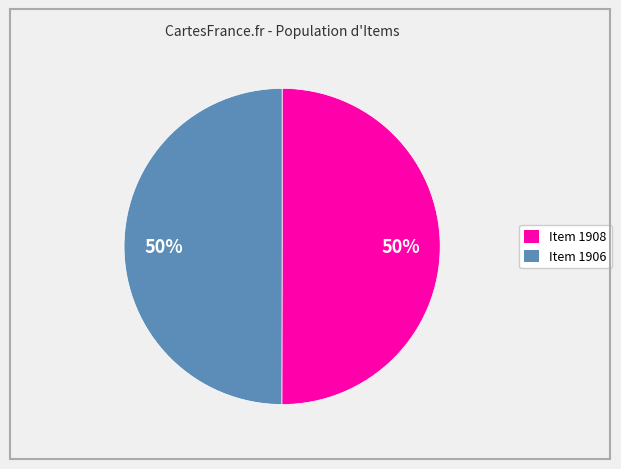

True or false: Item 1906 accounts for 50% of the total.

True